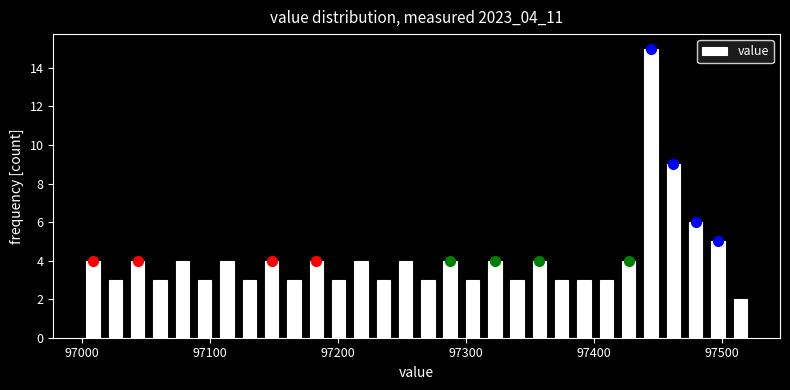

Around what value on the x-axis is the tallest bar? Give the approximate position of its centre, as read against the axis.

97440